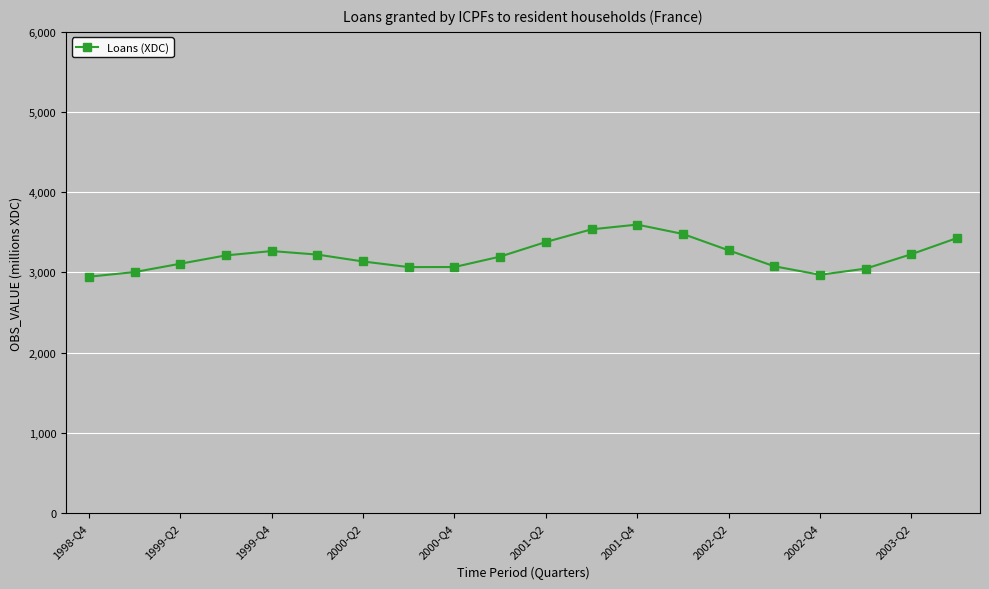

What is the average value?

3212